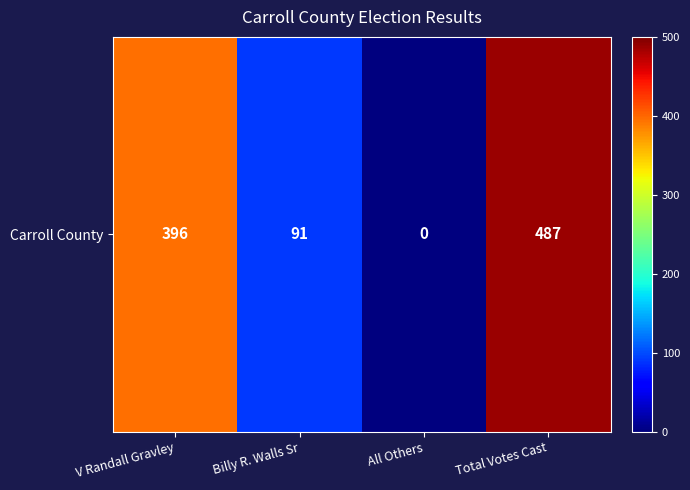

Rank the categories by value from lowest to highest.

All Others, Billy R. Walls Sr, V Randall Gravley, Total Votes Cast